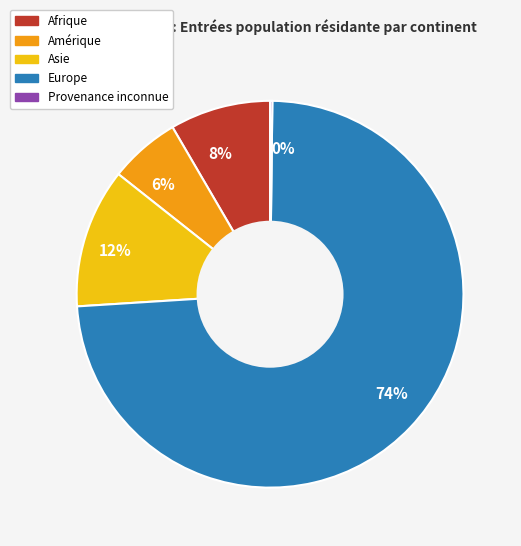

Between 12% and 74%, which is larger?

74%